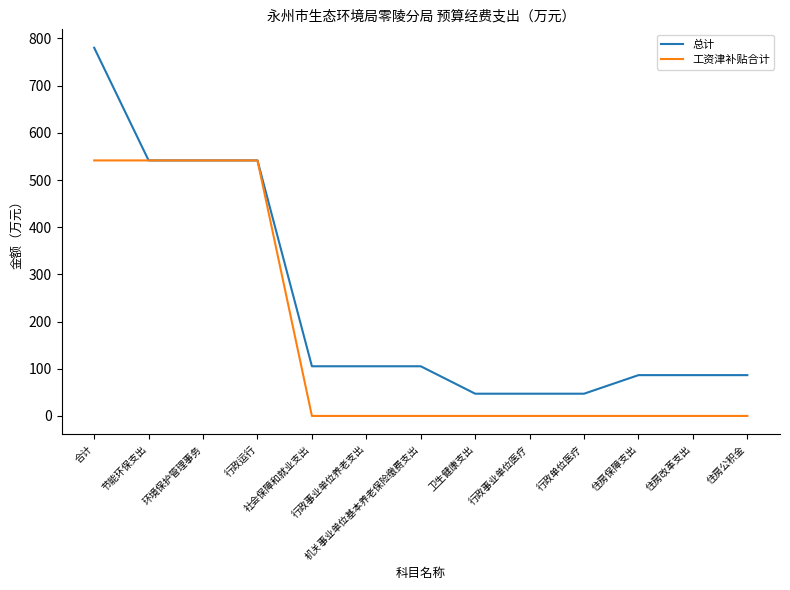

What is the greatest value displayed?

780.4